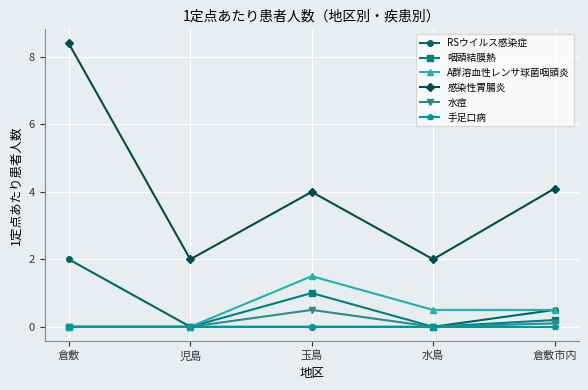

Where is RSウイルス感染症 nearest to the value 1?

倉敷市内